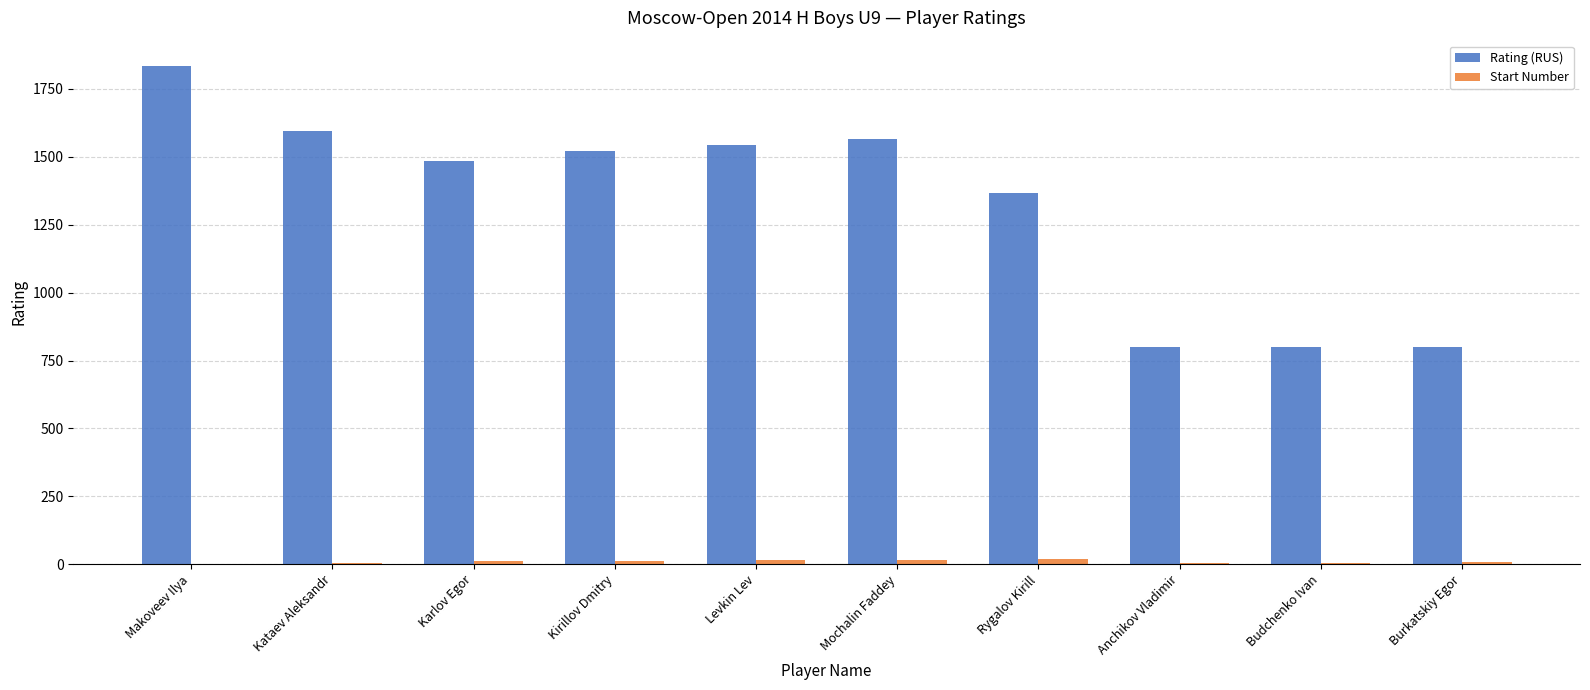

What is the maximum value shown in the chart?

1836